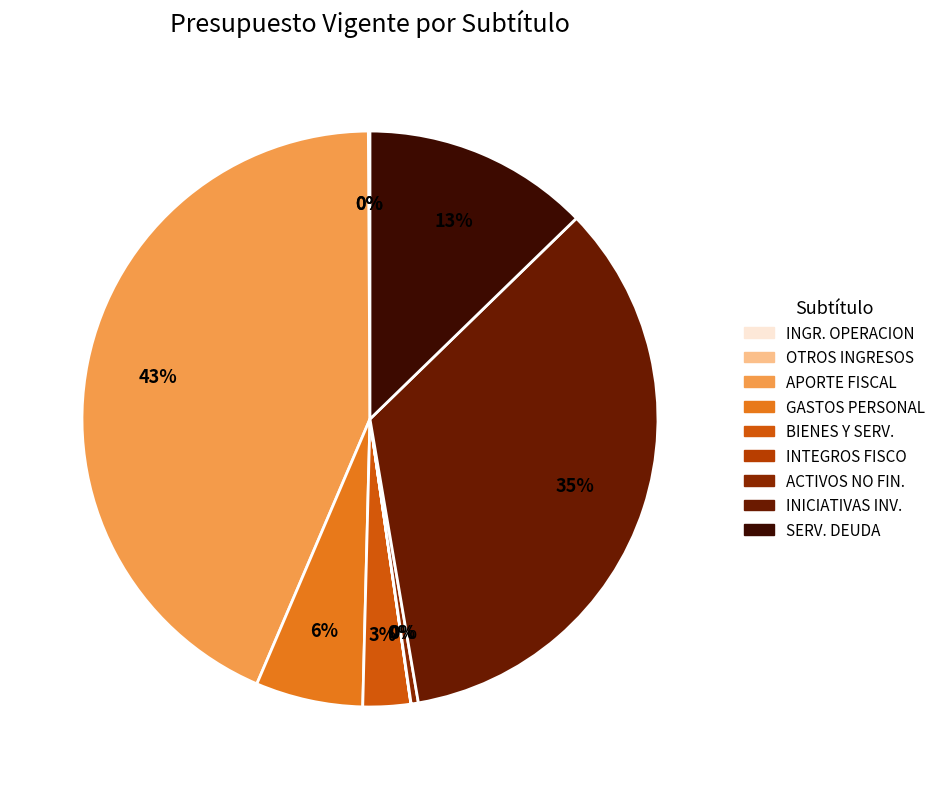

Rank the categories by value from lowest to highest.

INTEGROS AL FISCO, OTROS INGRESOS CORRIENTES, INGRESOS DE OPERACION, ADQUISICION DE ACTIVOS NO FINANCIEROS, BIENES Y SERVICIOS DE CONSUMO, GASTOS EN PERSONAL, SERVICIO DE LA DEUDA, INICIATIVAS DE INVERSION, APORTE FISCAL